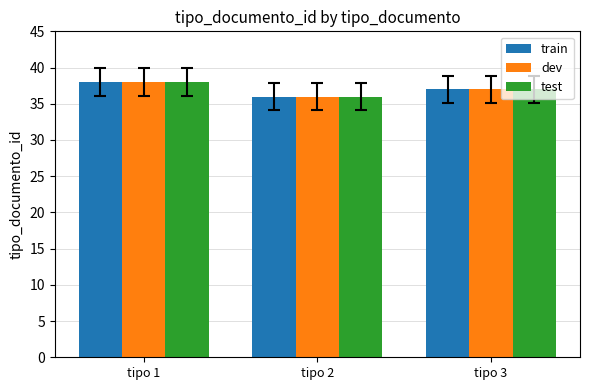

List the labels in order of train value, largest first.

tipo 1, tipo 3, tipo 2